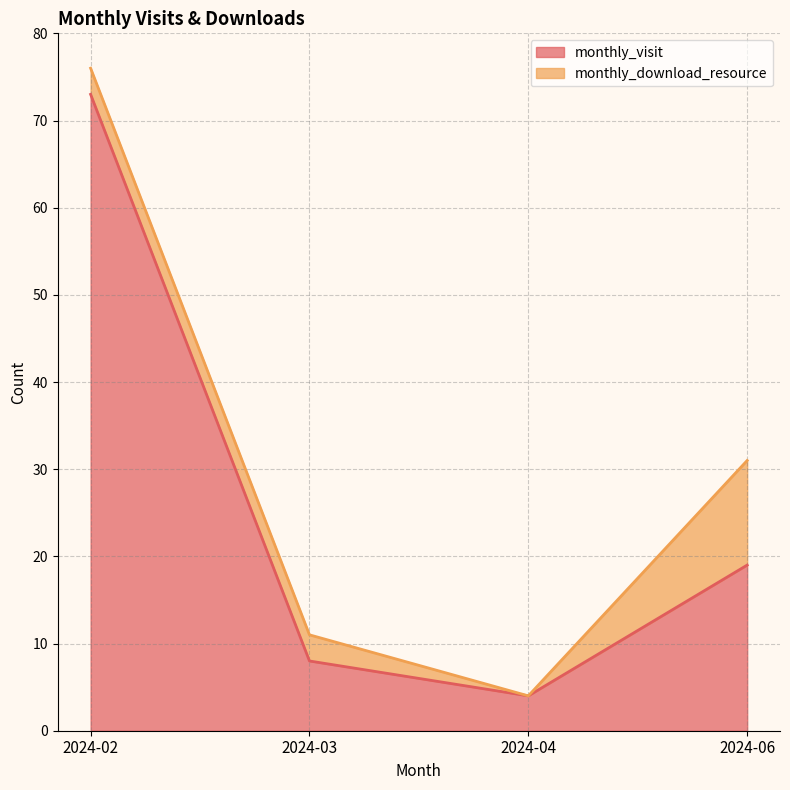

What is the change in value from 2024-04 to 2024-06?

+15